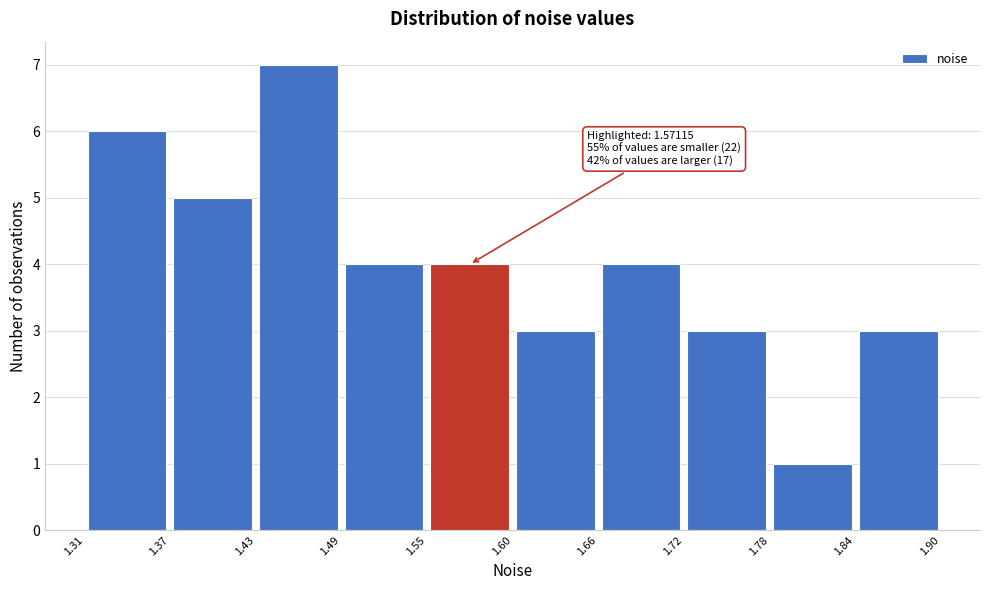

Over which range of the x-axis is the bar tallest?

1.43 to 1.49